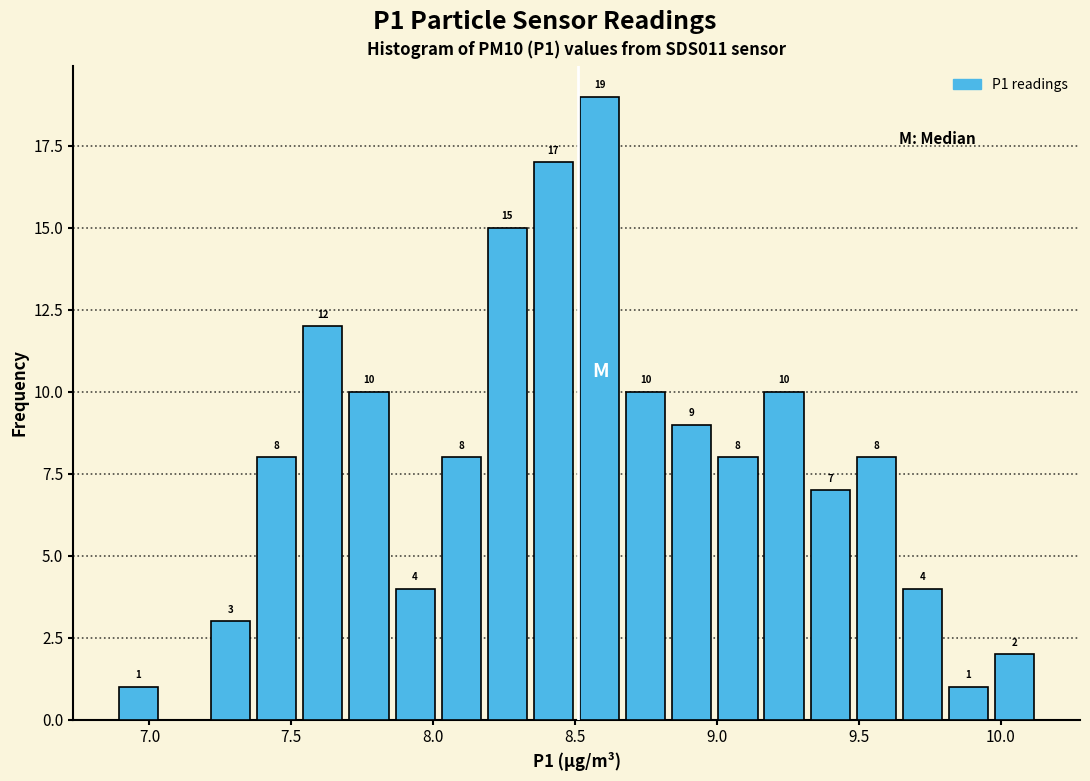

Read against the x-axis, roughly where is the centre of the tallest bar?

8.60